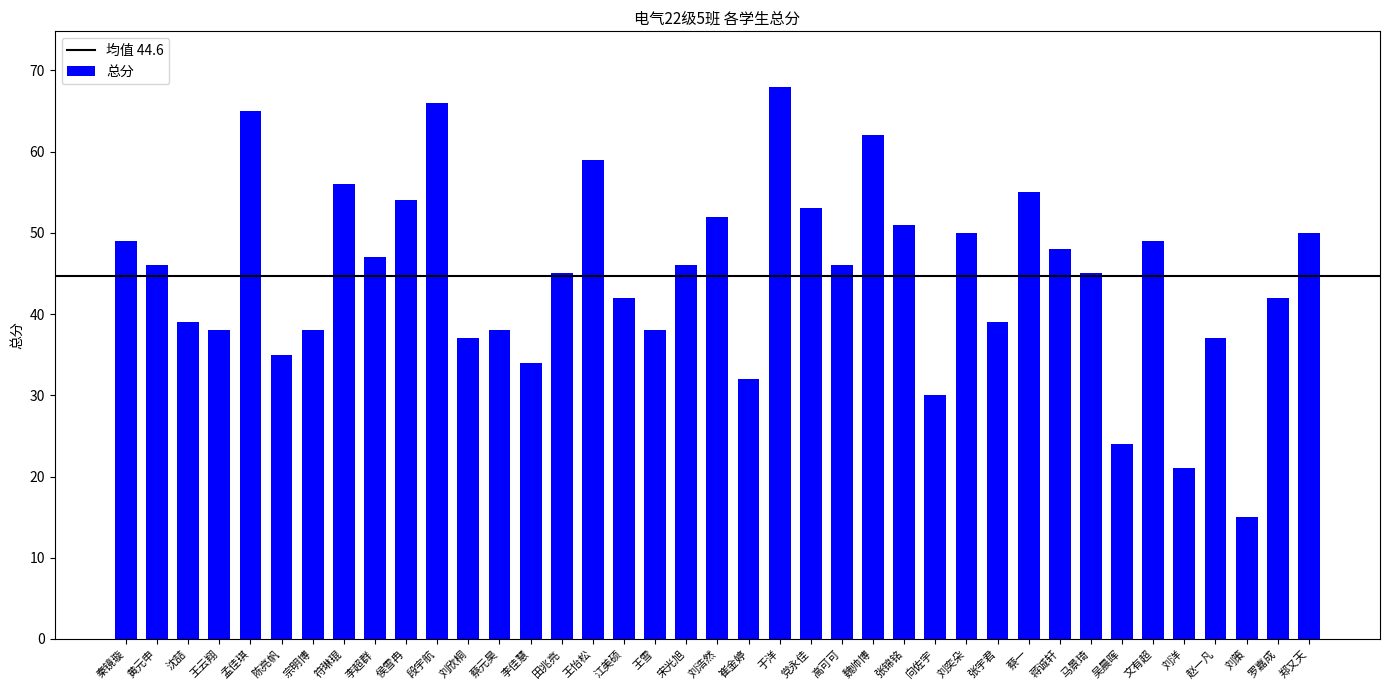

How many data points are less than 46?

19